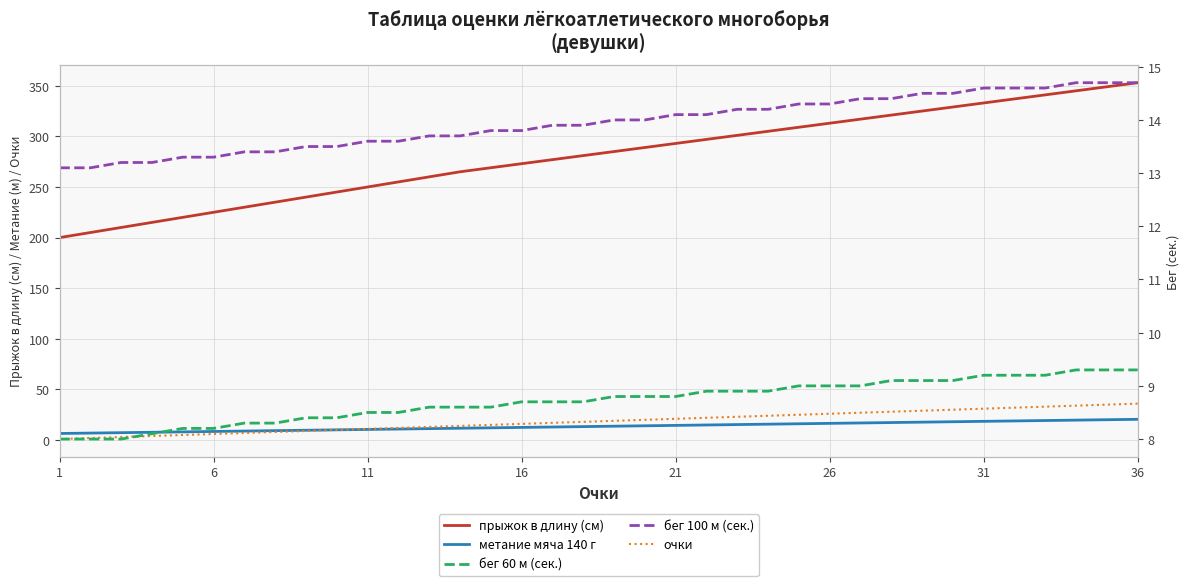

What is the sum of all бег 100 м (сек.) values?

501.9